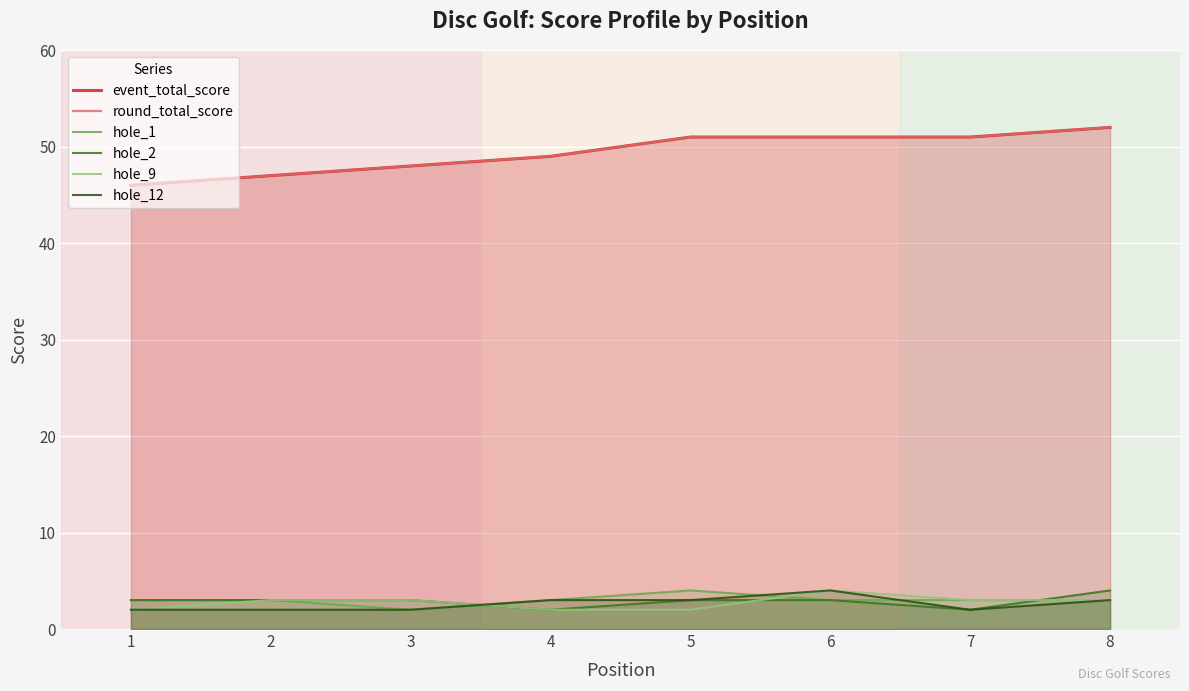

True or false: hole_2 and event_total_score intersect in this chart.

False